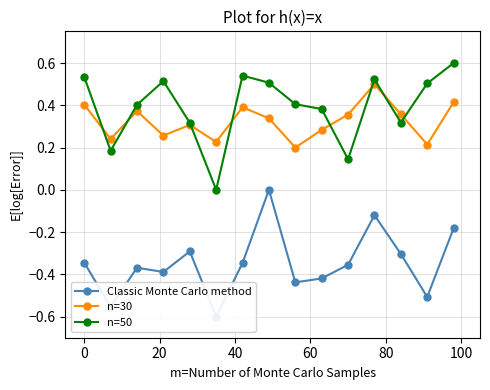

True or false: n=50 has a value of 0.6 at 8.

False